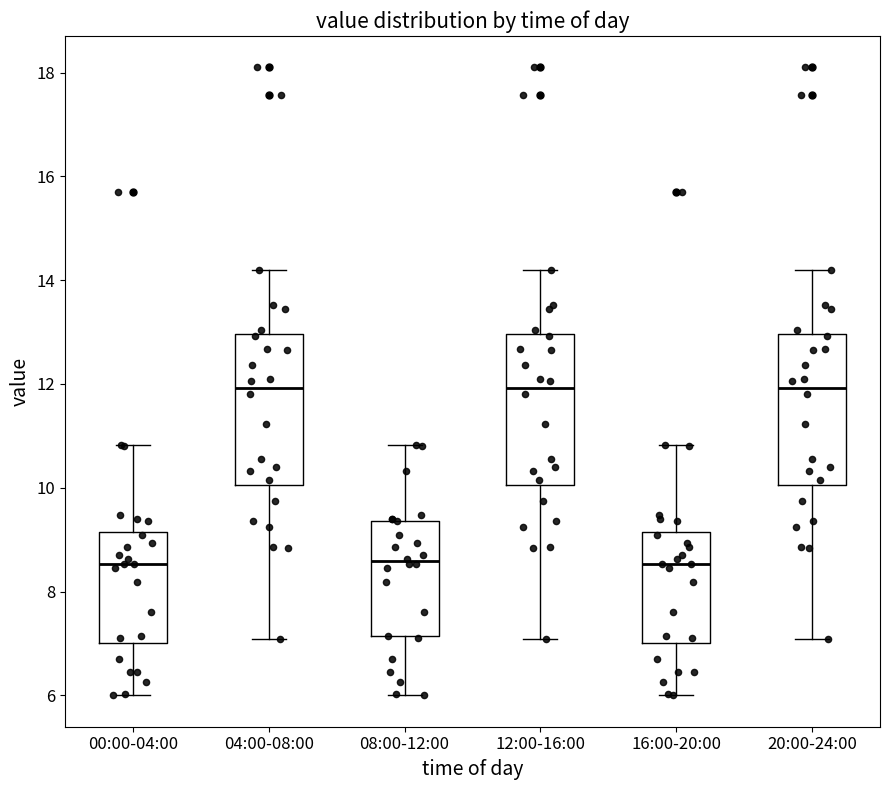

Reading left to right, read every box against the y-axis: the position of its median line, the range the box covers, and the ends of its whiskers. The values are not printed on the chart, so give them approximately, as read against the axis.

00:00-04:00: median 8.6, box 7.0 to 9.2, whiskers 6.0 to 10.8
04:00-08:00: median 12.0, box 10.0 to 13.0, whiskers 7.0 to 14.2
08:00-12:00: median 8.6, box 7.2 to 9.4, whiskers 6.0 to 10.8
12:00-16:00: median 12.0, box 10.0 to 13.0, whiskers 7.0 to 14.2
16:00-20:00: median 8.6, box 7.0 to 9.2, whiskers 6.0 to 10.8
20:00-24:00: median 12.0, box 10.0 to 13.0, whiskers 7.0 to 14.2